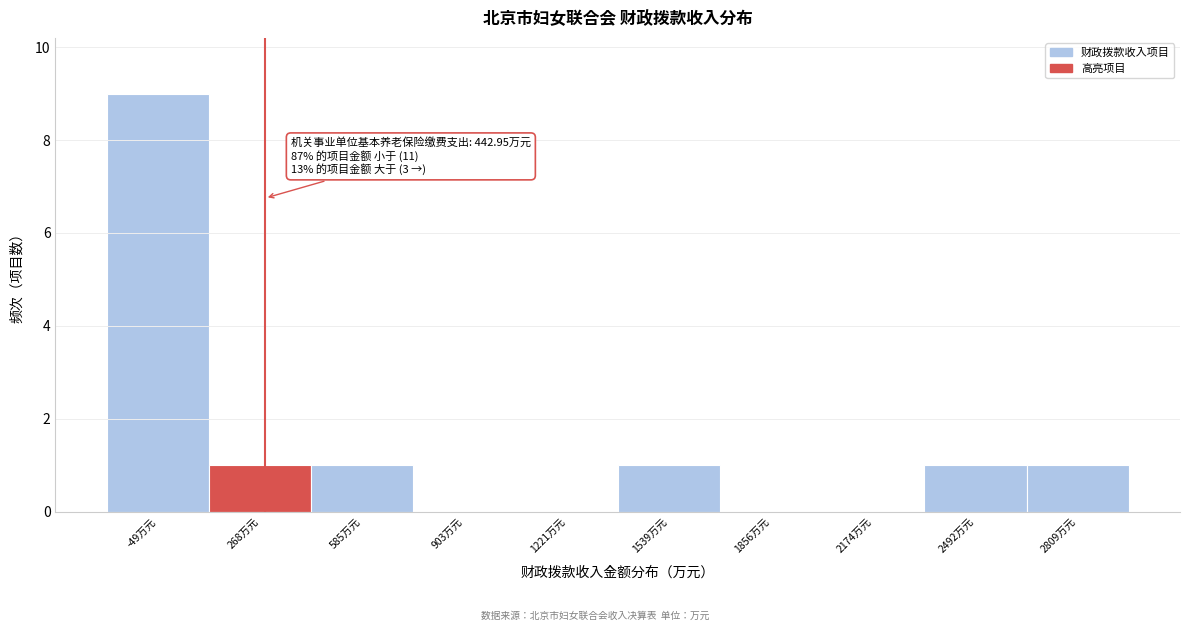

Reading right to left, what are all the values shown in this chart?

2809万元=1	2492万元=1	2174万元=0	1856万元=0	1539万元=1	1221万元=0	903万元=0	585万元=1	268万元=1	-49万元=9